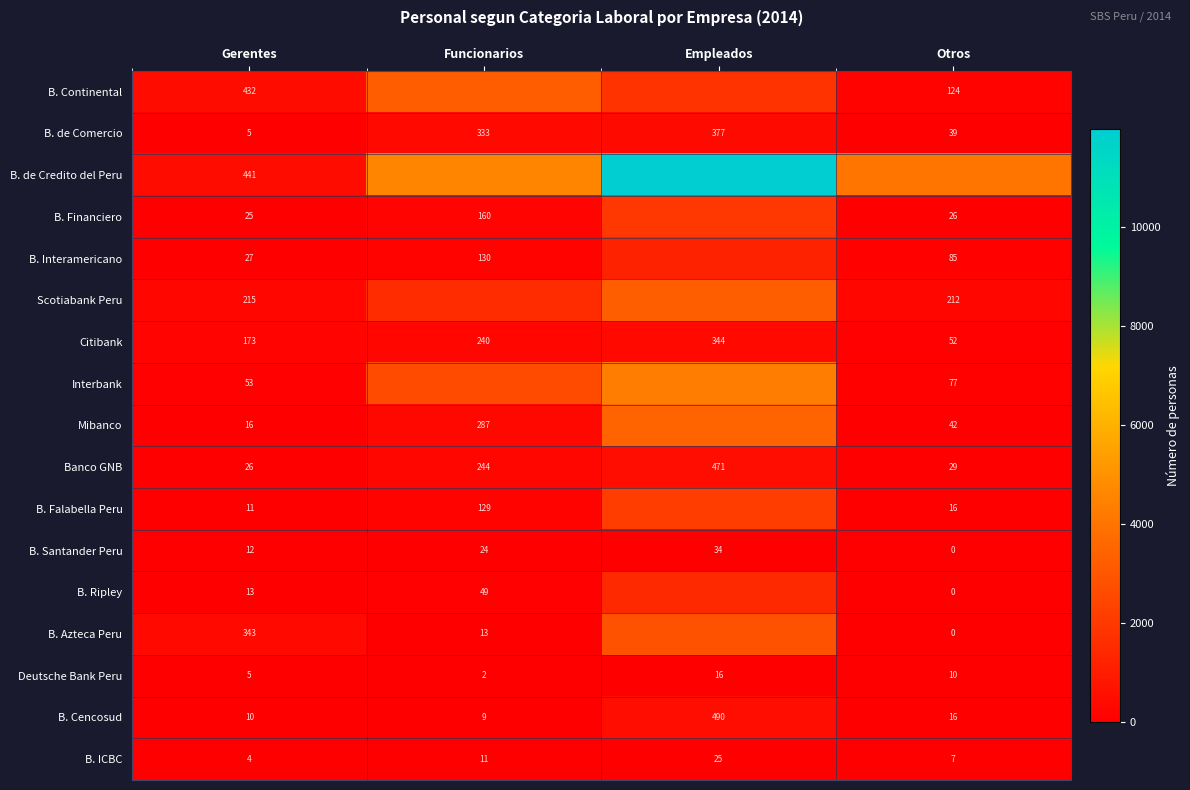

True or false: Deutsche Bank Peru has a value of 10 at Otros.

True